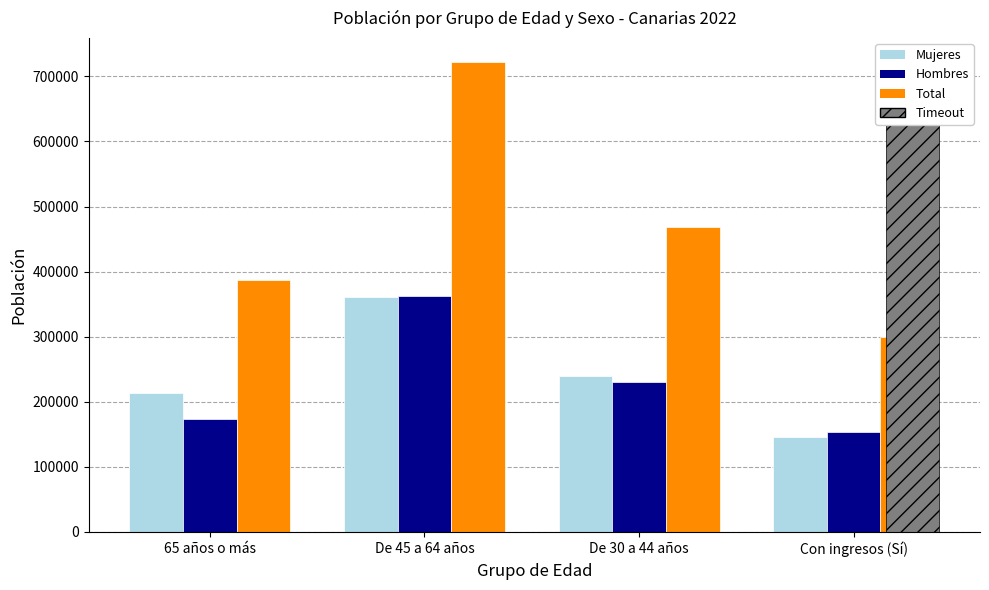

Rank the categories by Total value from lowest to highest.

Con ingresos (Sí), 65 años o más, De 30 a 44 años, De 45 a 64 años